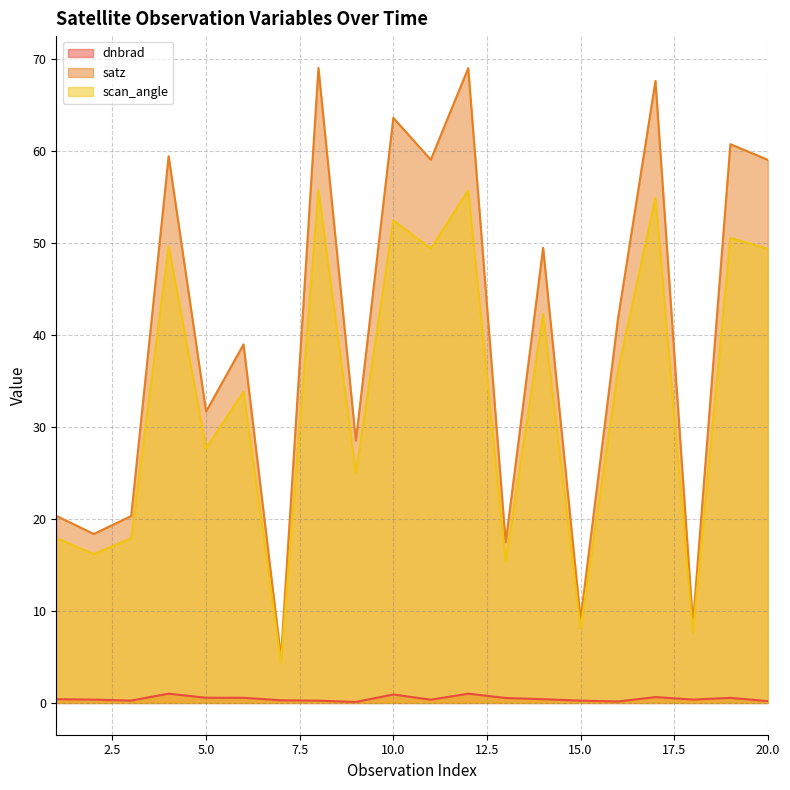

Count the number of data series in this chart.

3